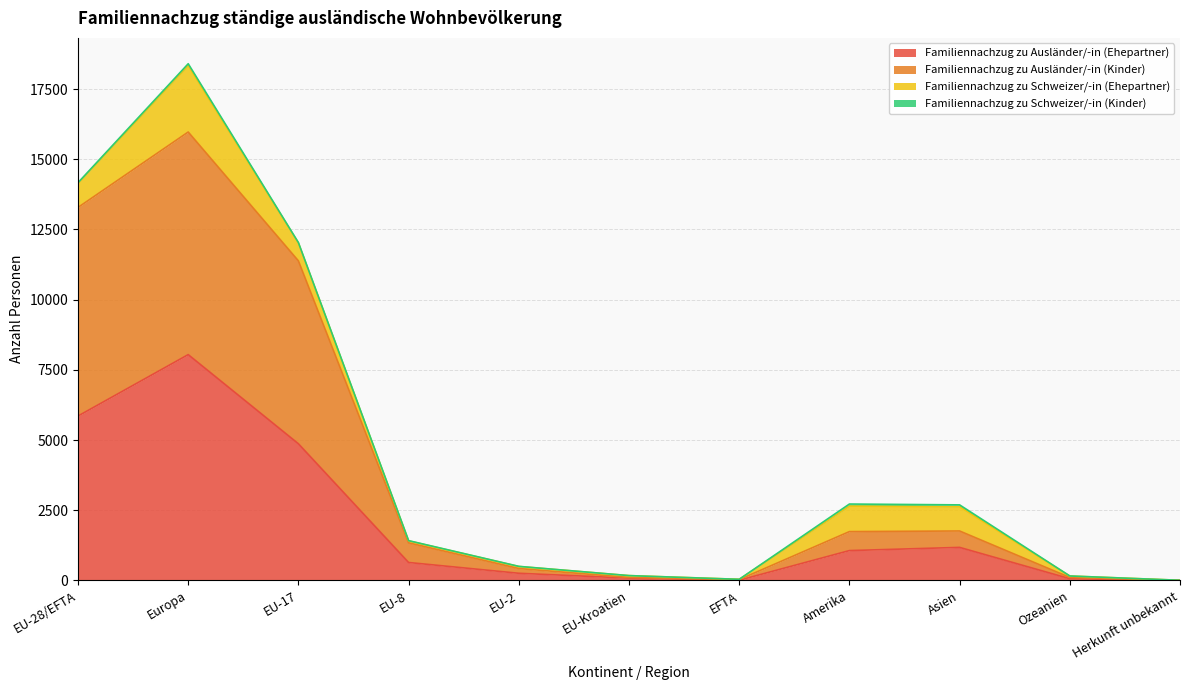

What value does the Familiennachzug zu Ausländer/-in (Kinder) series have at Ozeanien, to the nearest 10?

110